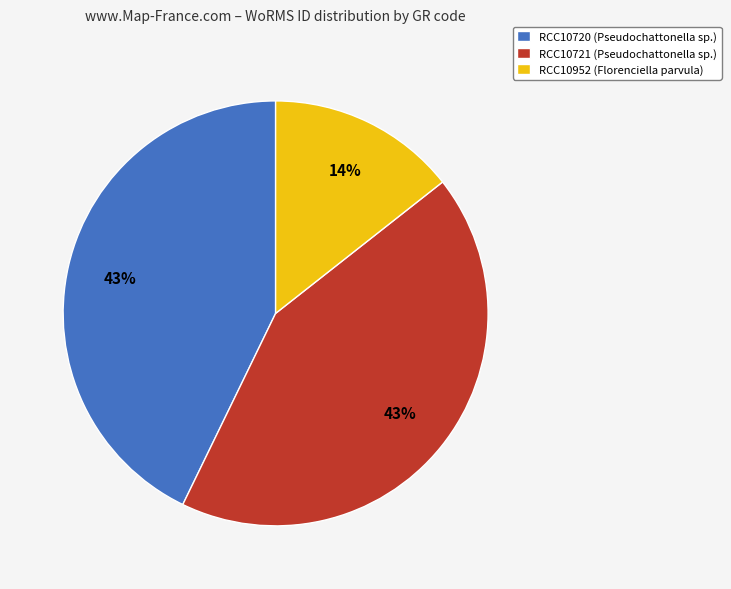

Combined, do RCC10721 (Pseudochattonella sp.) and RCC10952 (Florenciella parvula) account for over 50%?

Yes